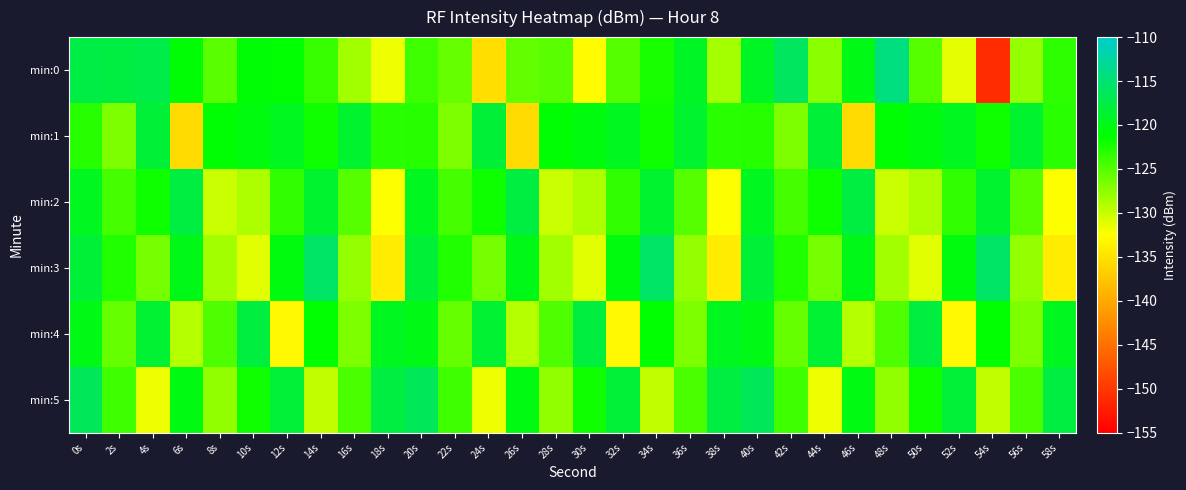

Rank the series at 26s from highest to lowest value.

min:2, min:3, min:5, min:0, min:4, min:1